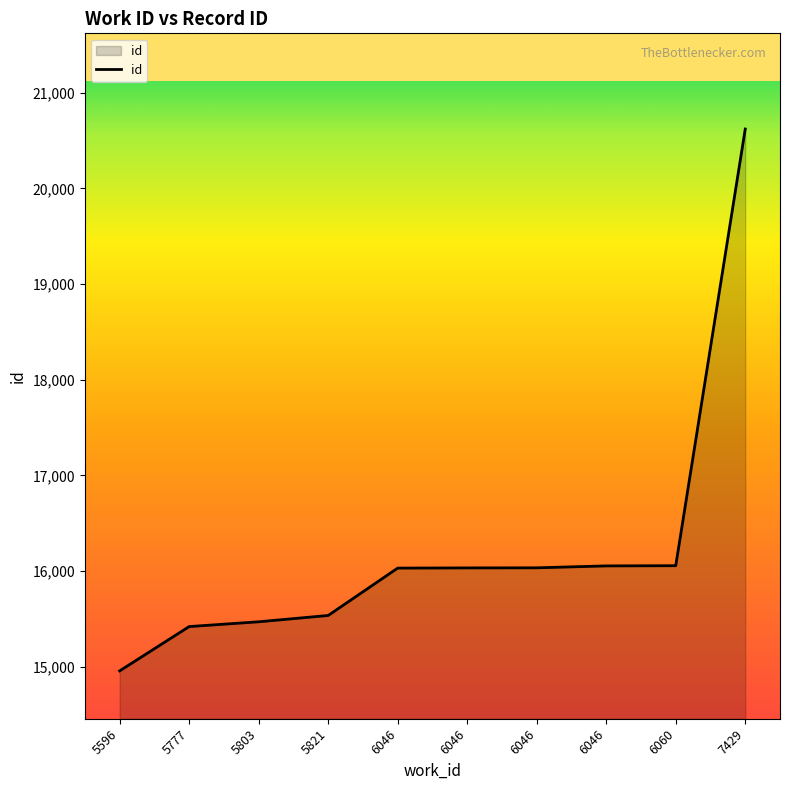

Does the chart display data point markers on the line(s)?

No